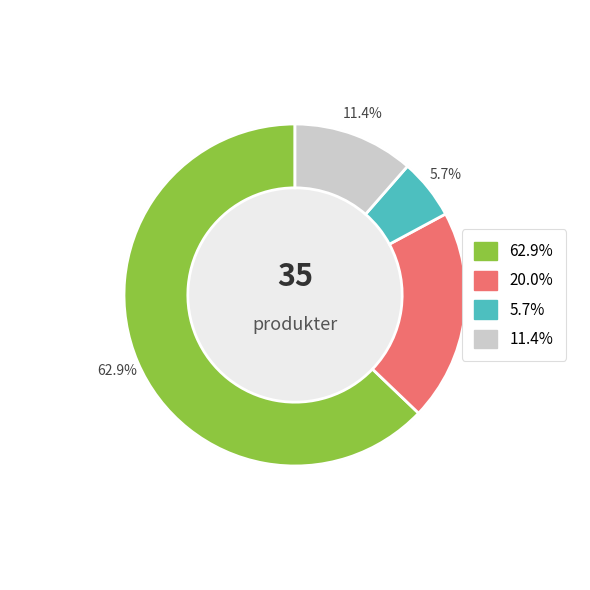

True or false: Väska 2 akuten accounts for 26% of the total.

False